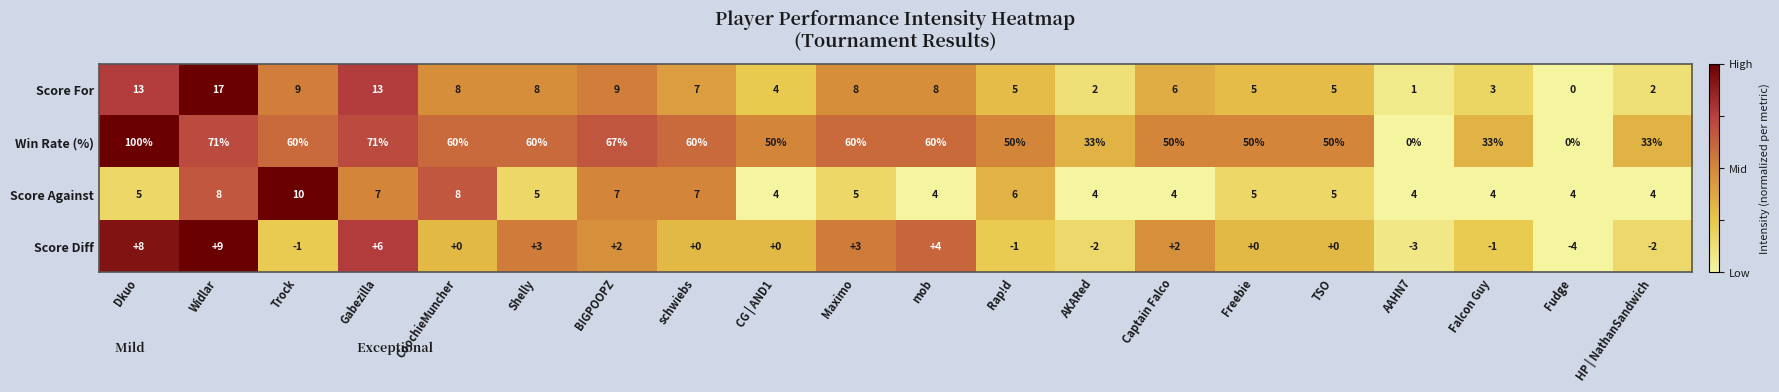

Which label corresponds to the smallest value in the chart?

Fudge